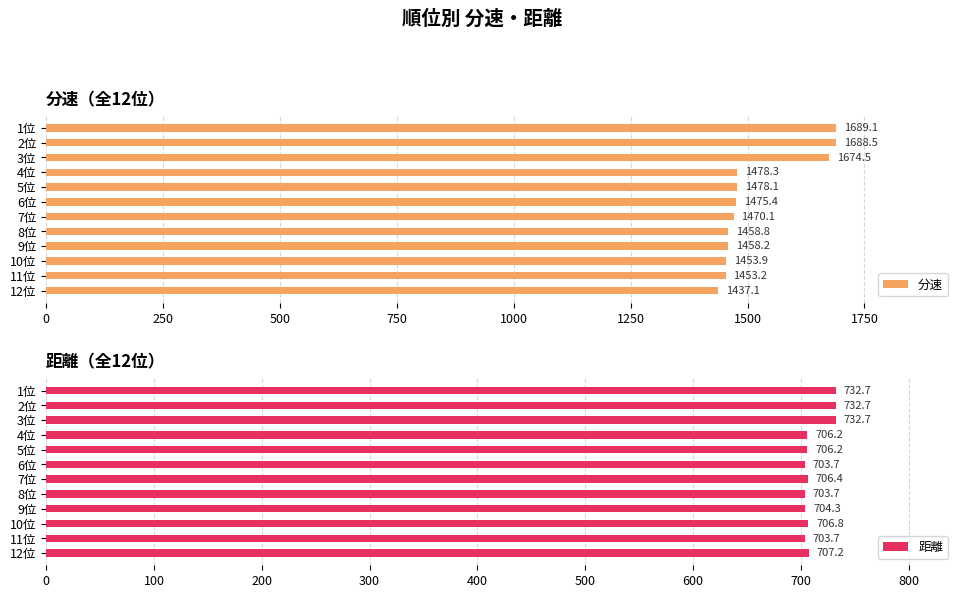

The 分速 series shows 2567.4 at 3位. True or false?

False